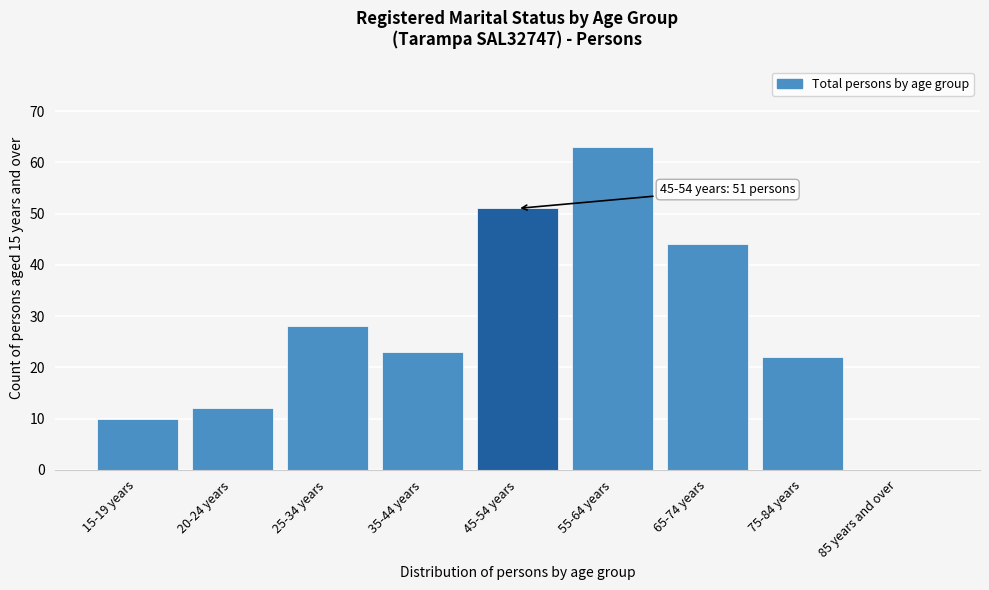

Reading left to right, list all the values displayed in this chart.

15-19 years=10	20-24 years=12	25-34 years=28	35-44 years=23	45-54 years=51	55-64 years=63	65-74 years=44	75-84 years=22	85 years and over=0